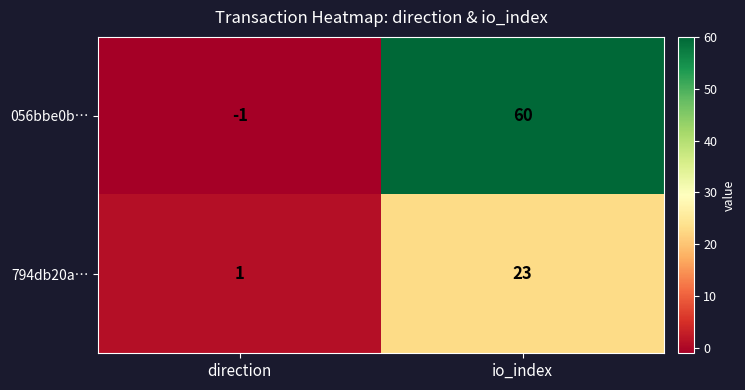

At how many categories does at least one series exceed 32?

1